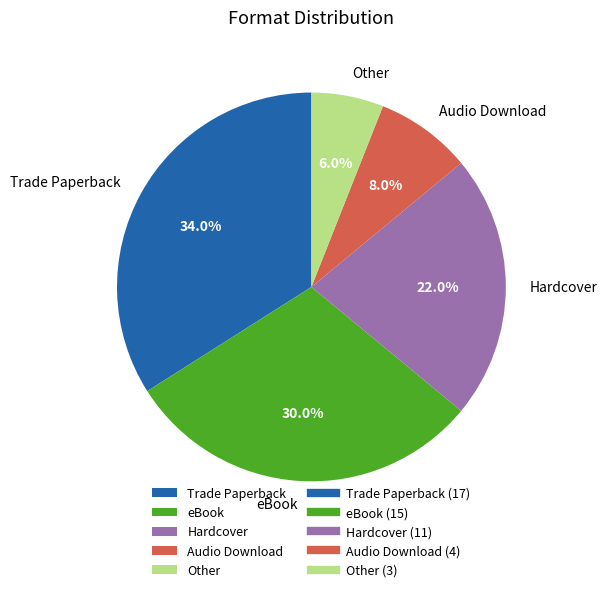

To the nearest percent, what portion does Hardcover represent?

22%